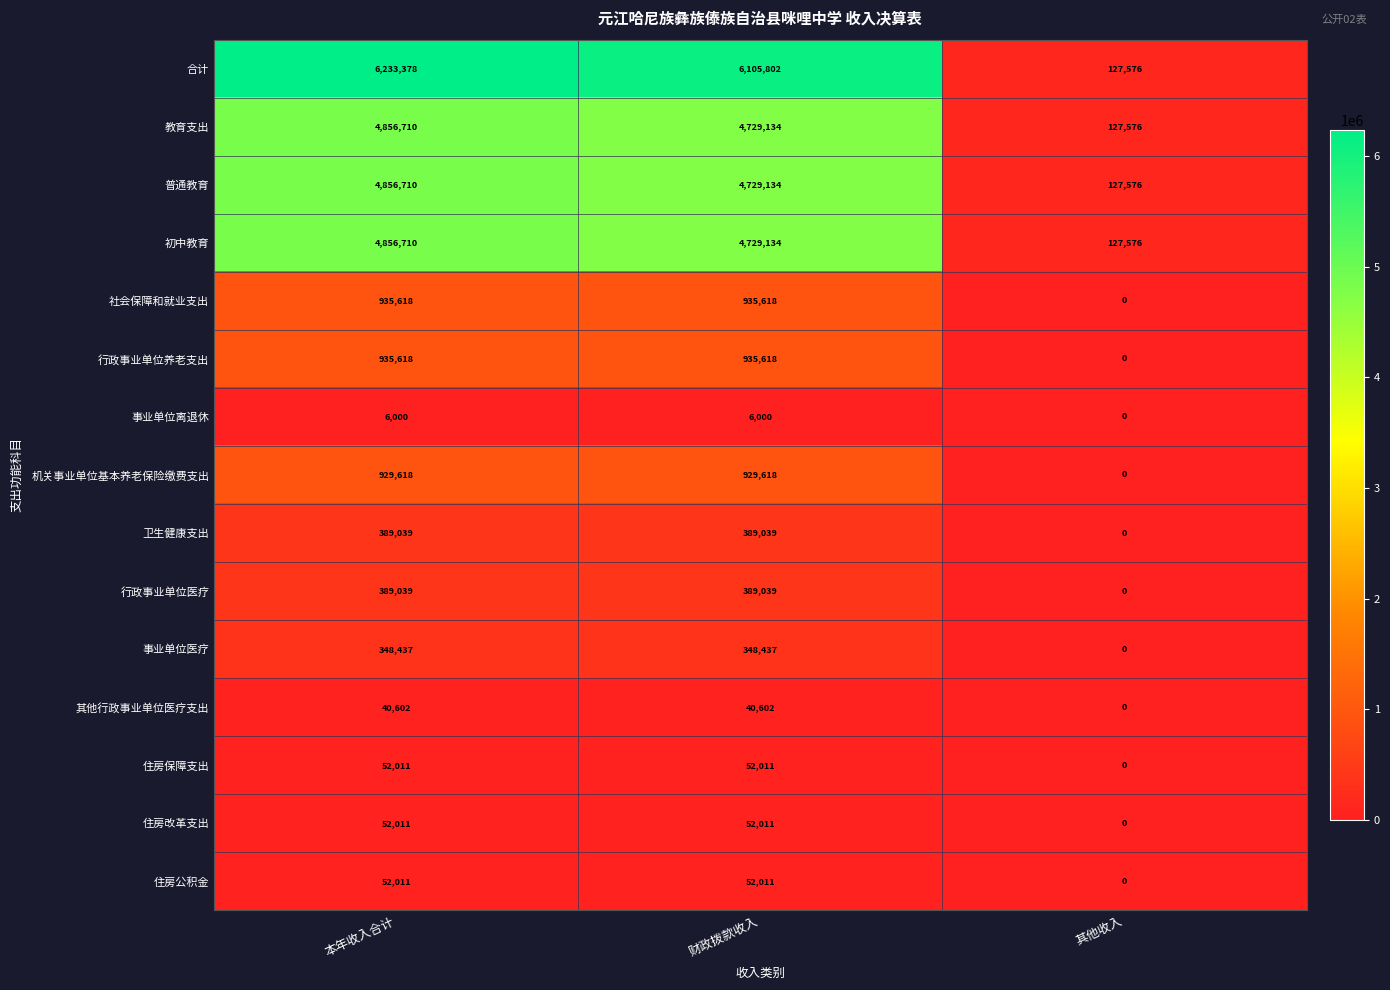

How many 住房保障支出 values are between 0 and 52011?

3